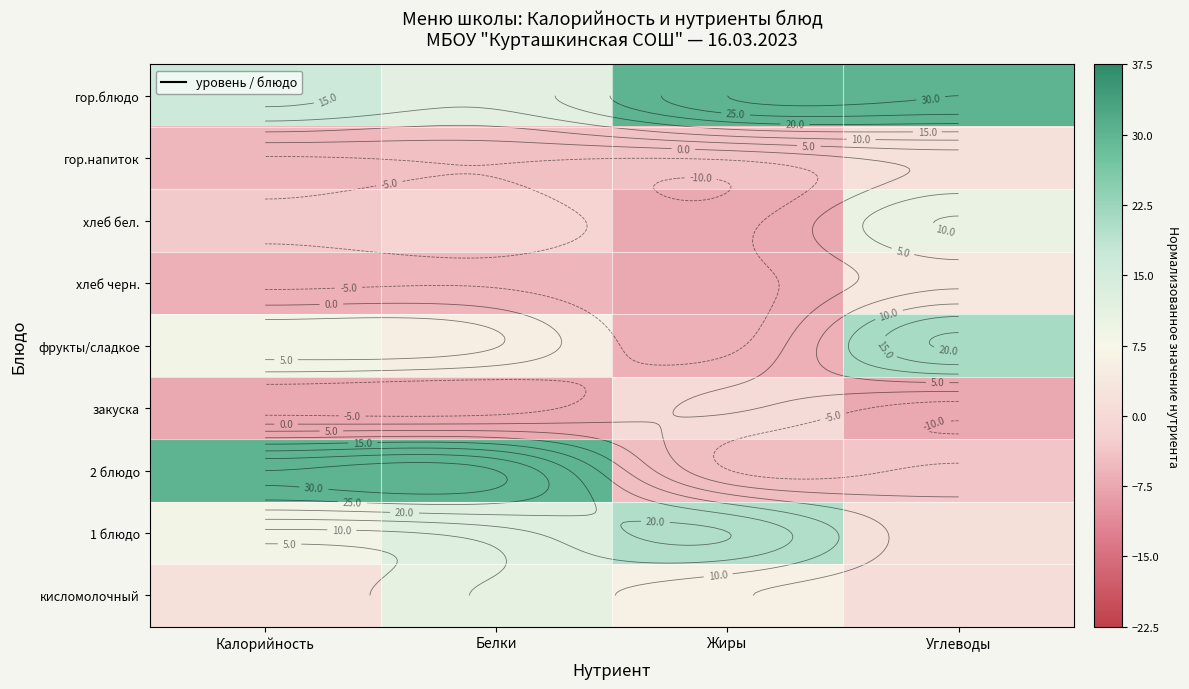

What is the difference between the second highest and minimum values in the 1 блюдо series?

11.2